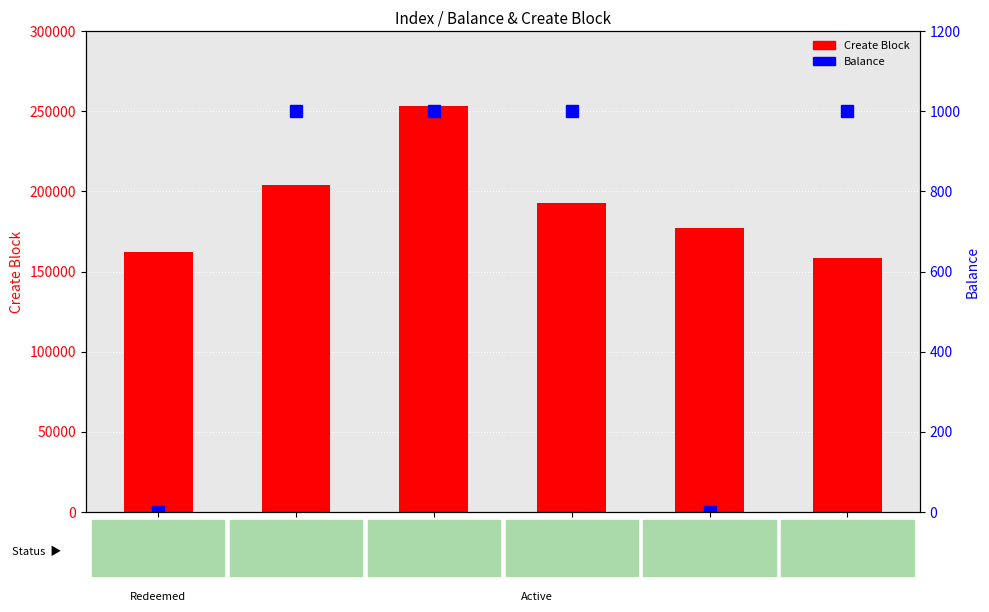

At which label does Create Block first exceed 192587?

13747